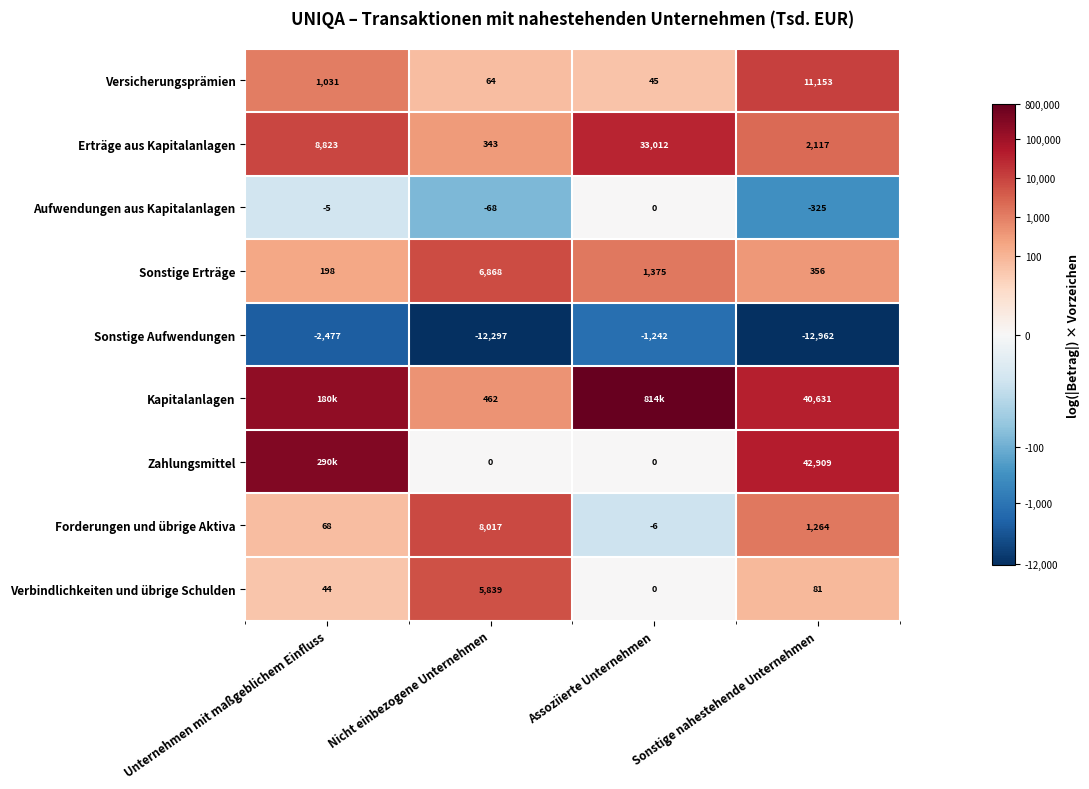

Where does the Sonstige Aufwendungen series first go above -2477?

Assoziierte Unternehmen